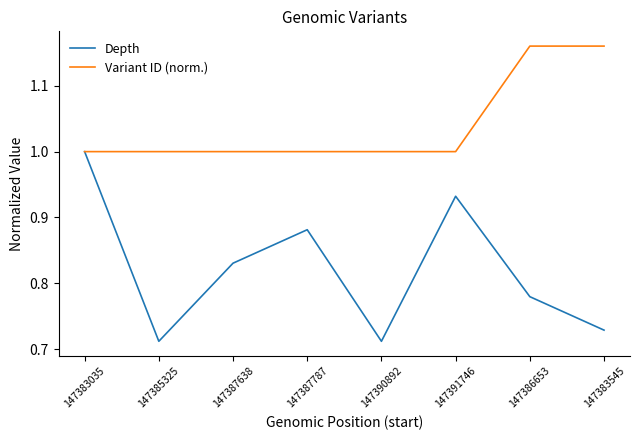

How many lines are shown in the chart?

2